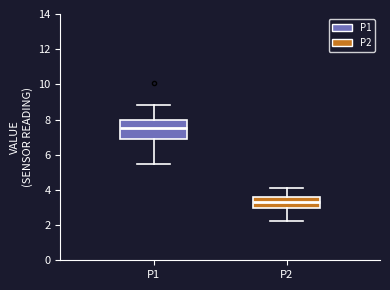

Which box is the tallest, from its lower edge to its upper edge?

P1